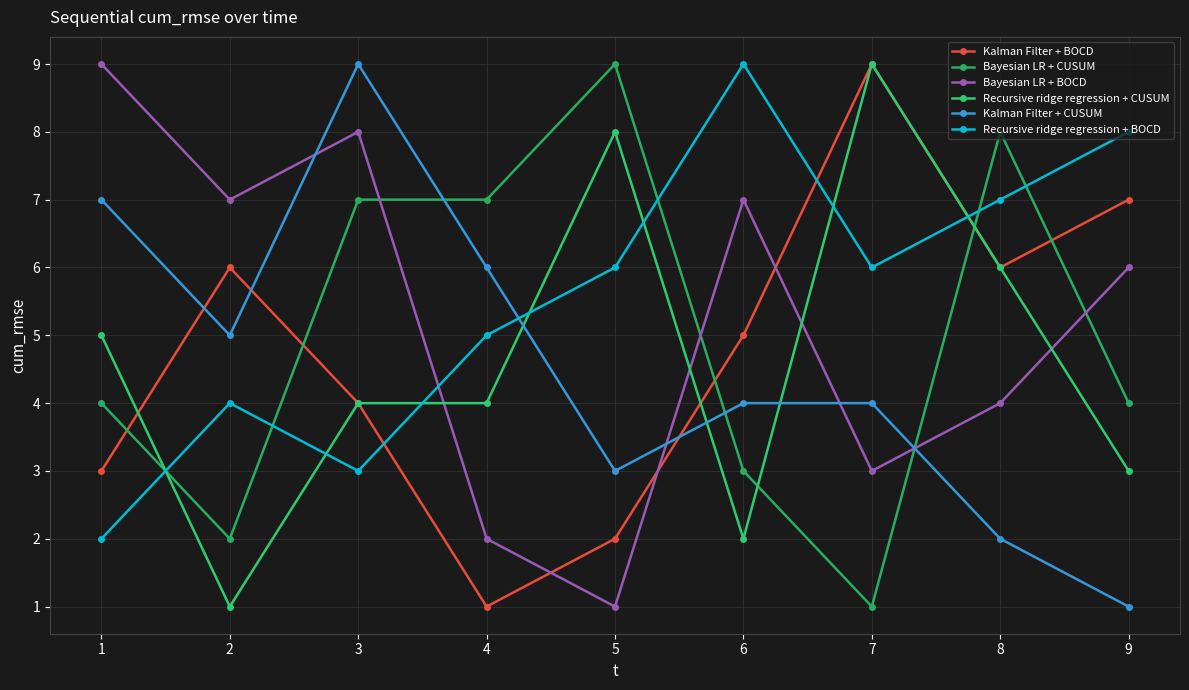

At which category does Recursive ridge regression + CUSUM reach its first local valley?

2